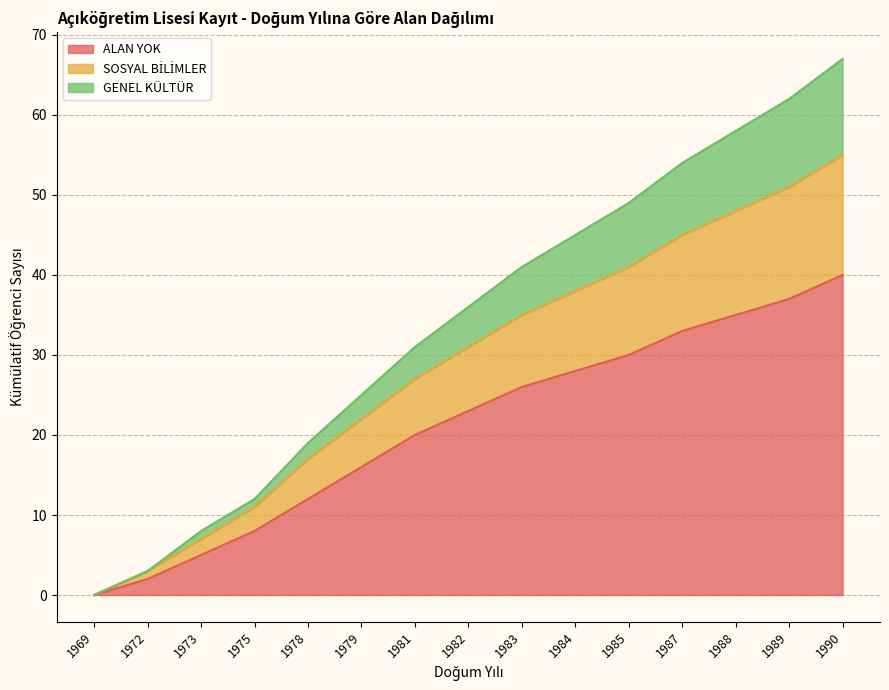

True or false: ALAN YOK has a value of 26 at 1983.

True